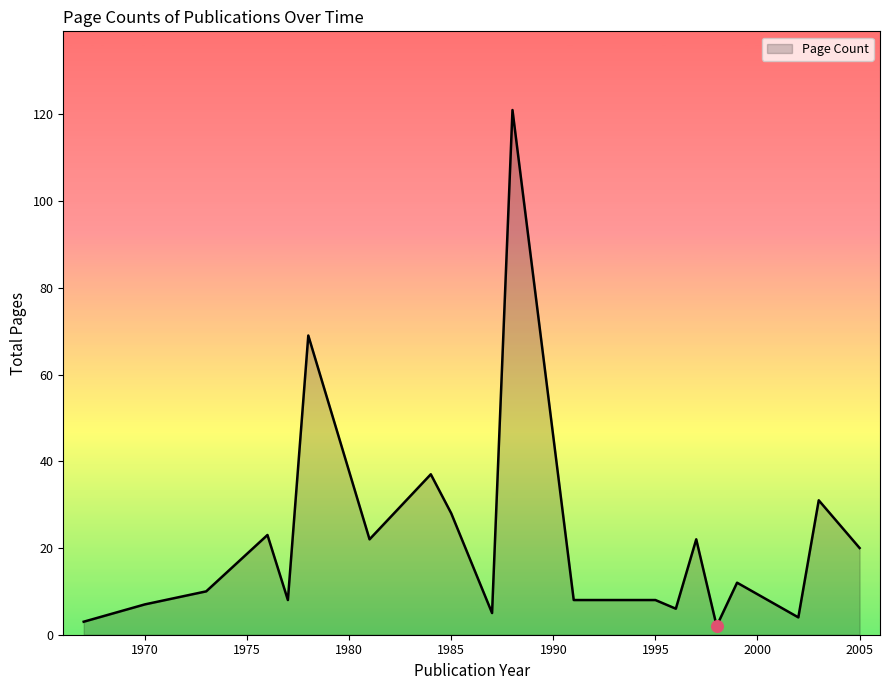

What is the greatest value displayed?

121